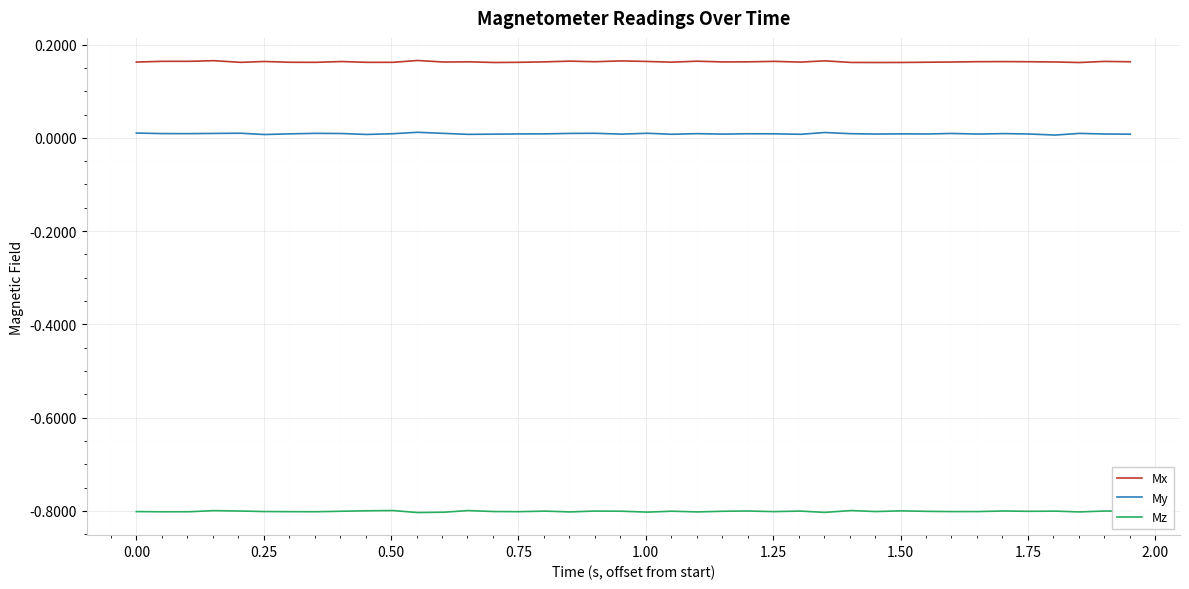

True or false: Mx and Mz cross at least once.

False